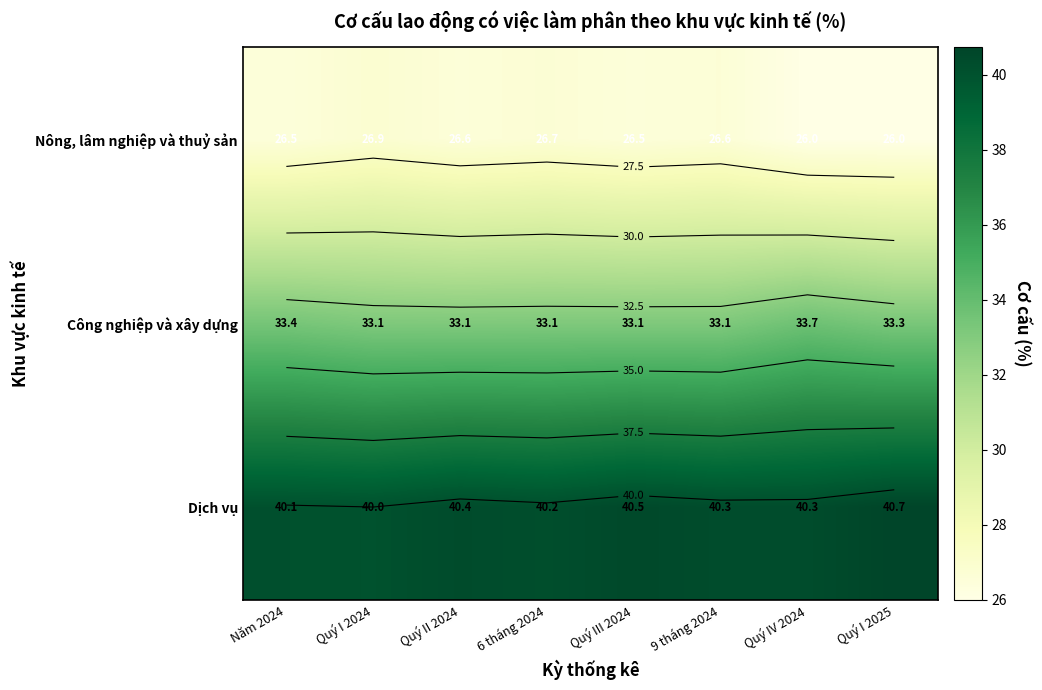

At which category is the sum across all series the highest?

Quý III 2024